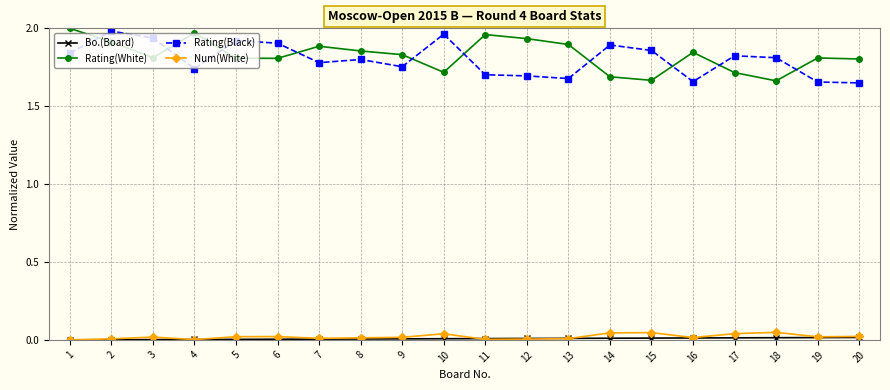

At how many categories does at least one series exceed 0?

20